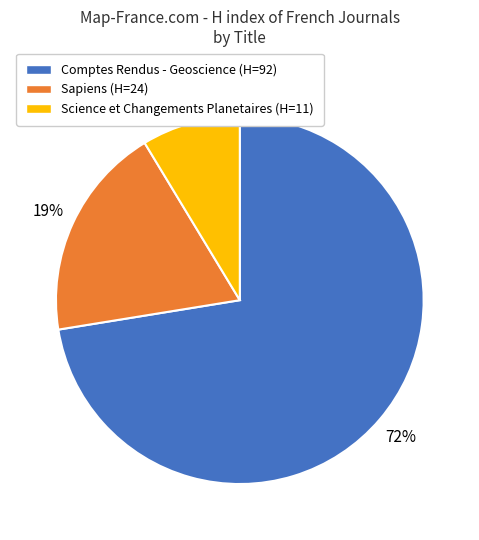

Does any single category account for the majority?

Yes